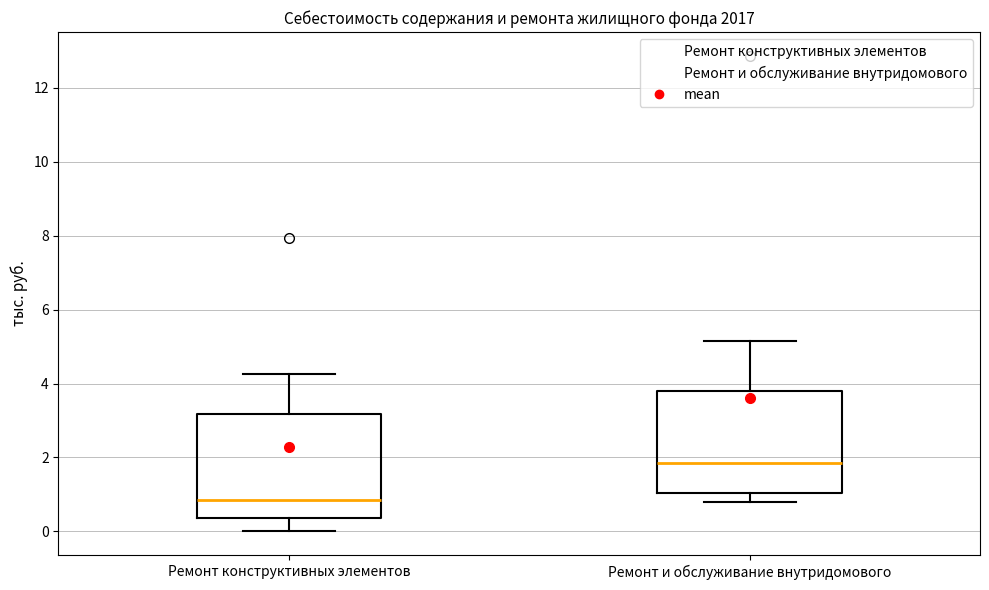

Which box has the highest median line?

Ремонт и обслуживание внутридомового